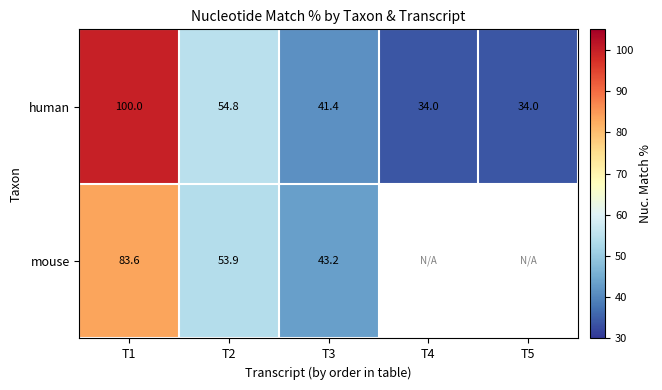

What is the total value across all series at T3?

84.6